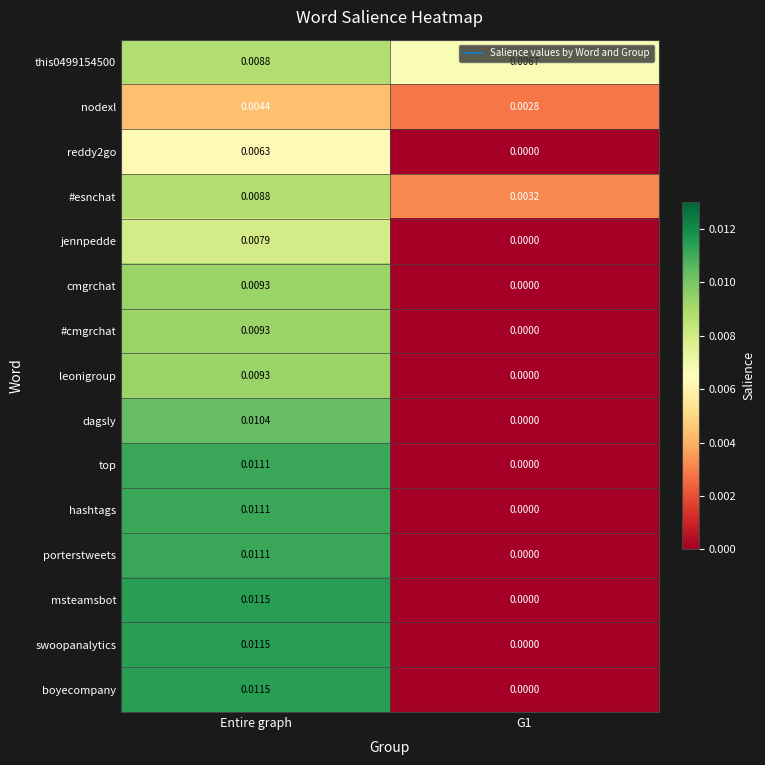

At which category does the chart reach its peak across all series?

Entire graph